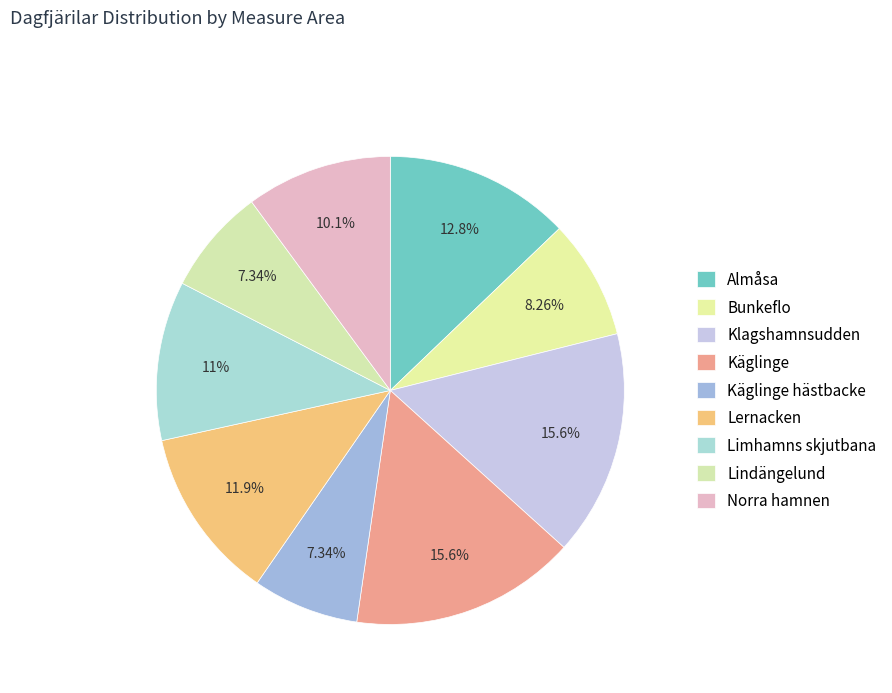

To the nearest percent, what is the difference between the largest and smallest slice percentages?

8%